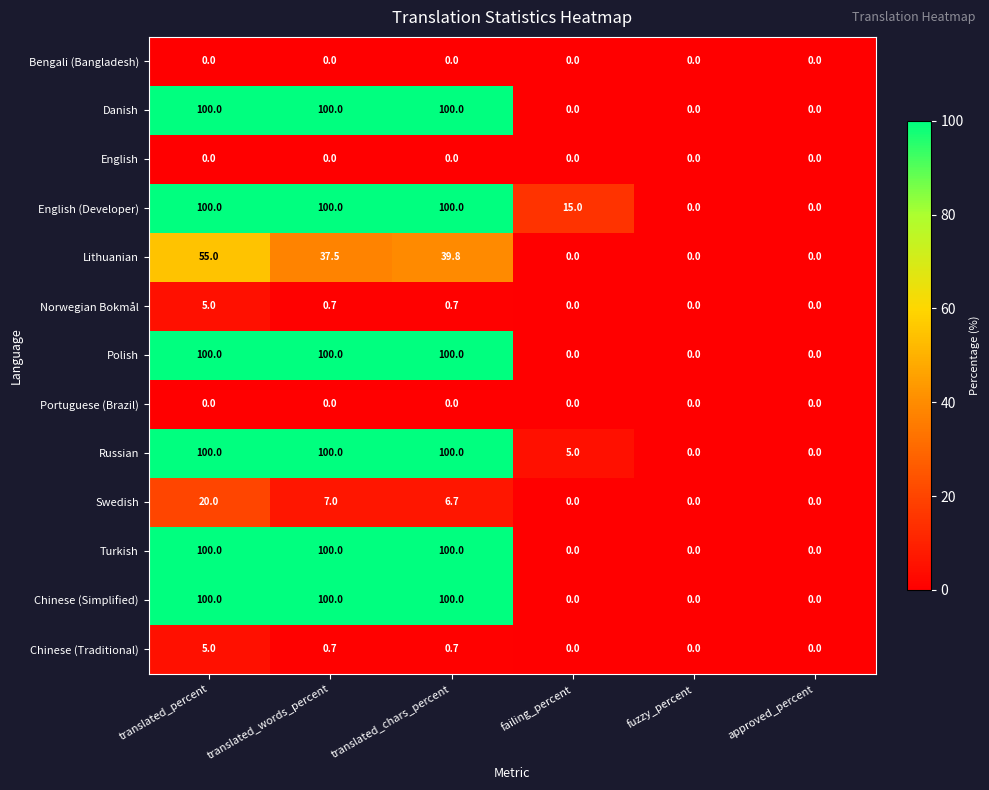

At which category is the sum across all series the highest?

translated_percent